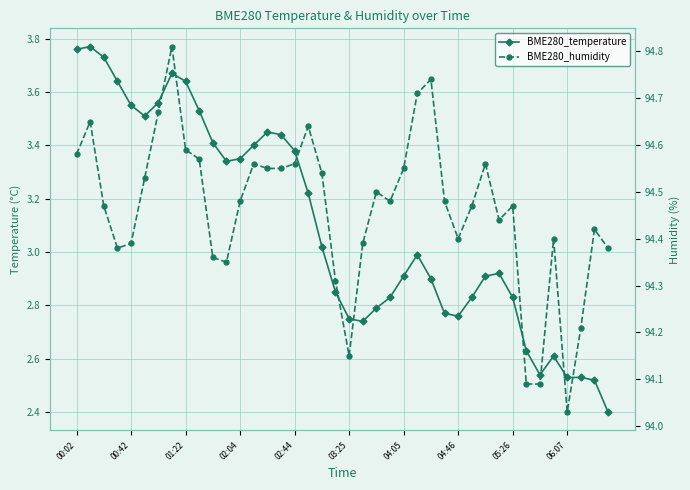

True or false: BME280_humidity has a value of 94.4 at 21.

True